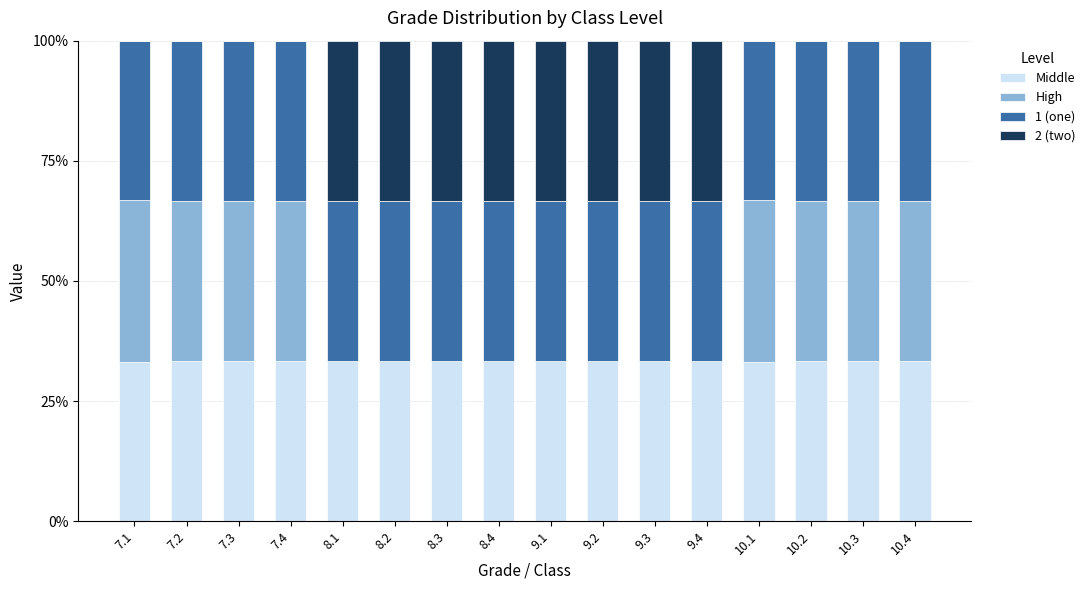

What is the total value across all series at 9.3?

100.0